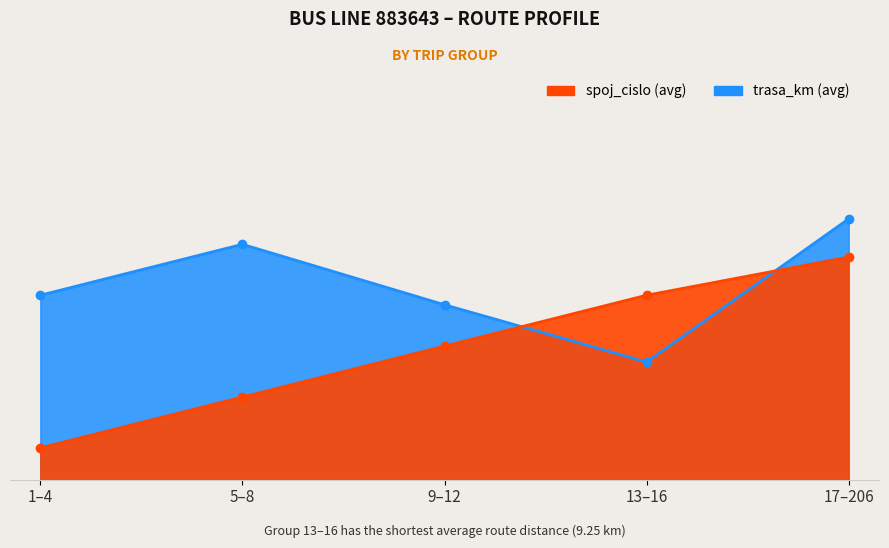

At which label is the value closest to 10?

9–12